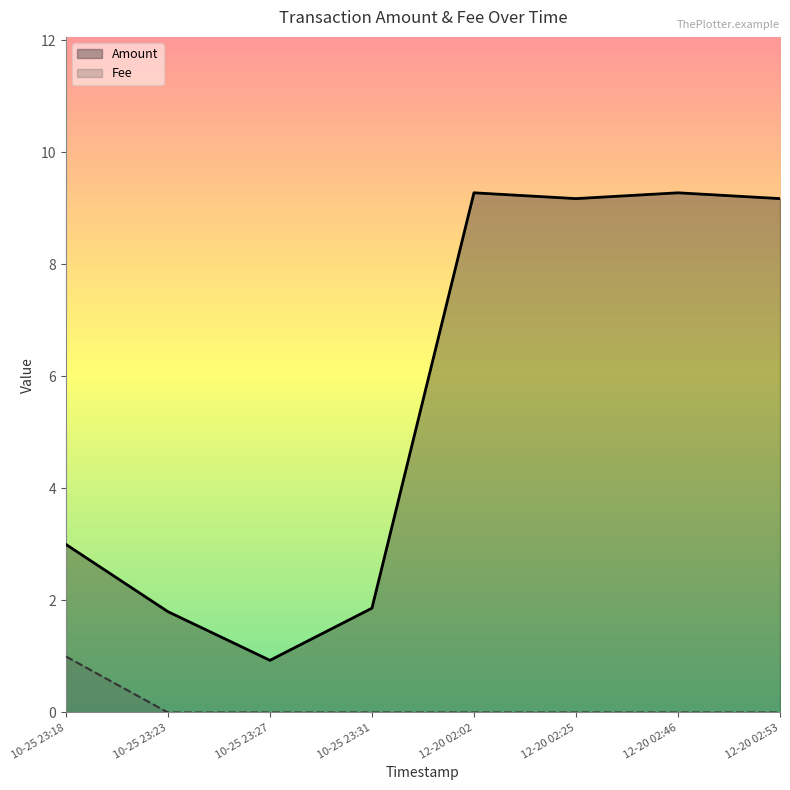

How many interior local peaks (higher than both neighbors) does the data have?

2